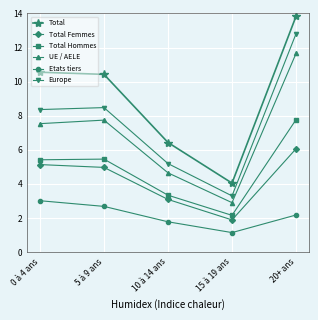

Which category has the lowest value in the UE / AELE series?

15 à 19 ans